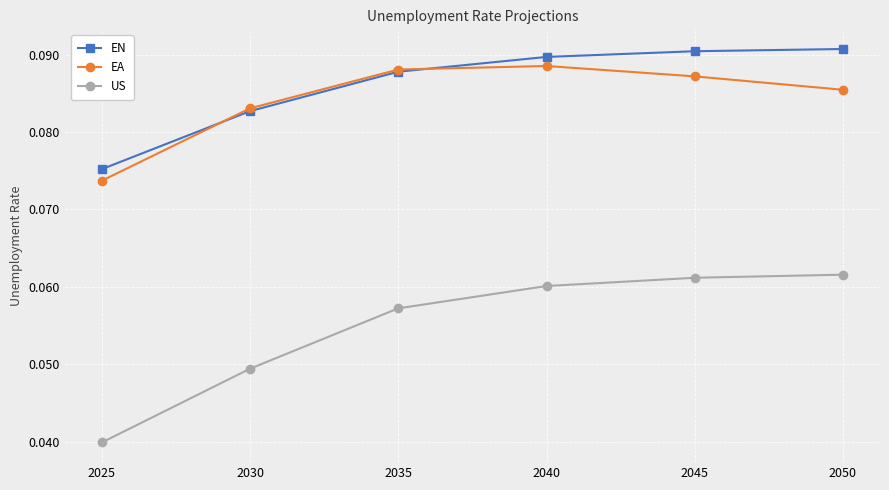

What is the total value across all series at 2035?

0.2